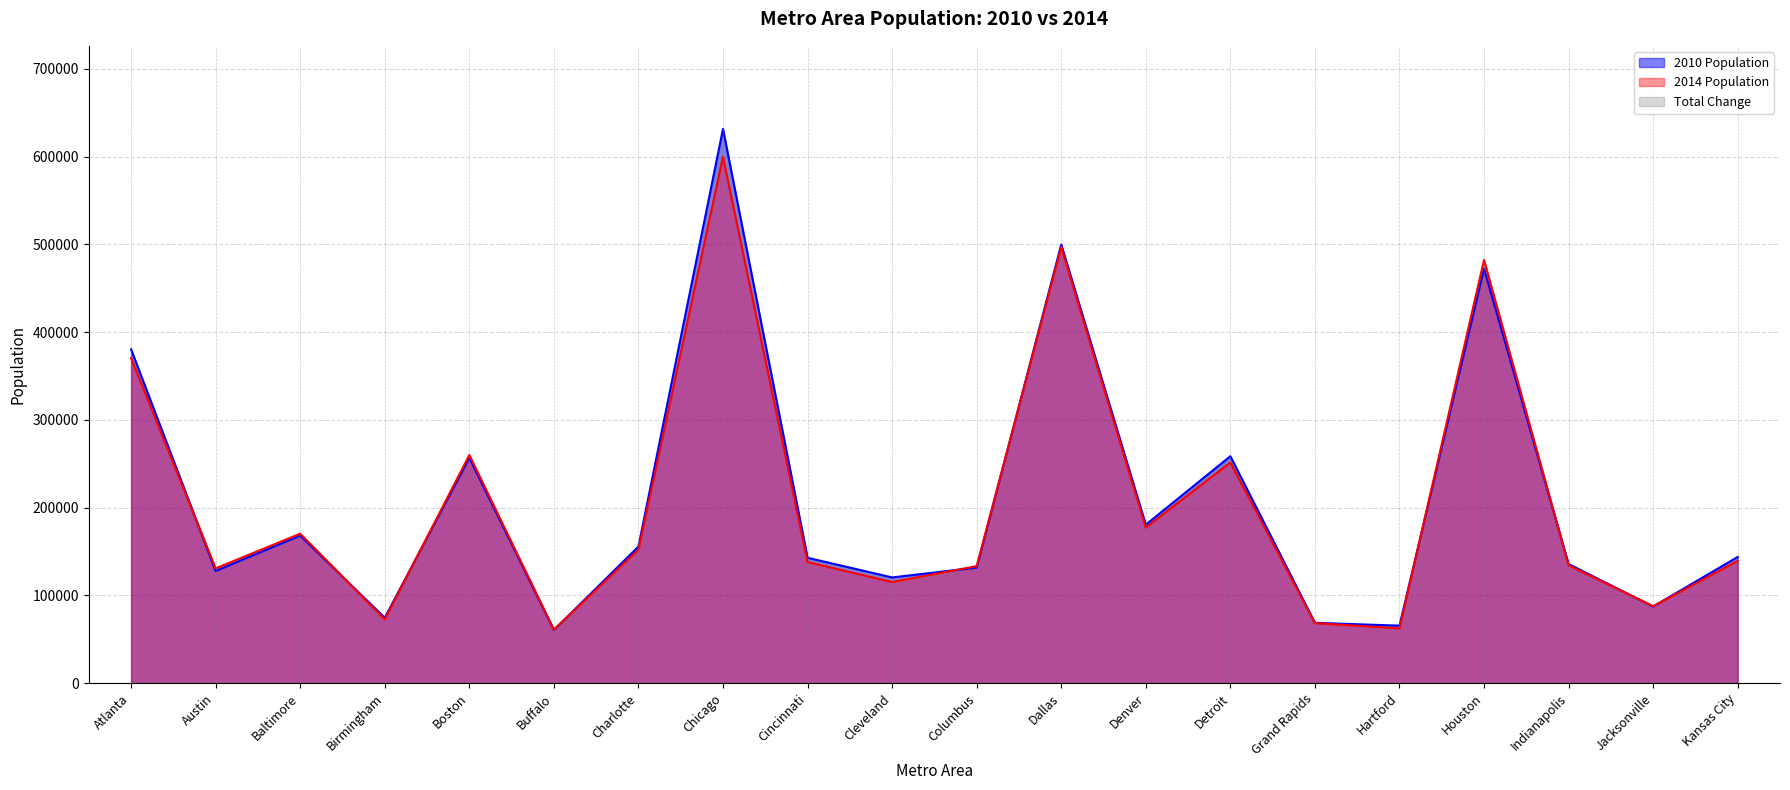

What is the sum of all 2010 Population values?

4162061